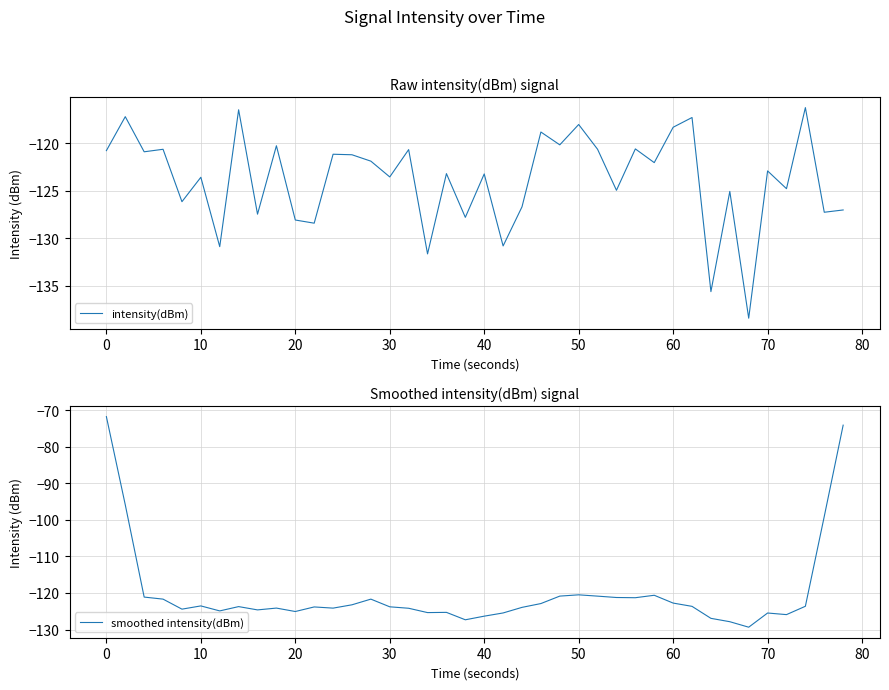

What is the highest value of the intensity(dBm) series?

-116.2